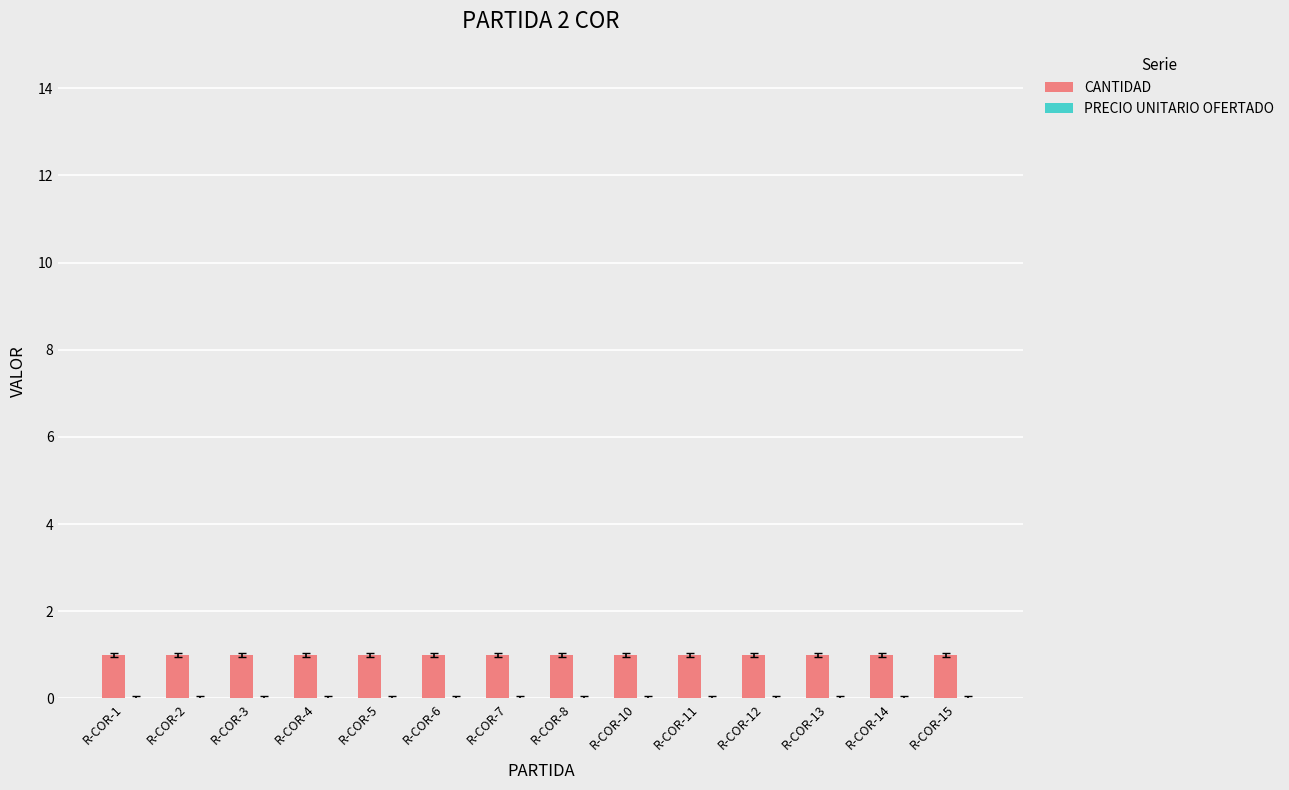

How many bars are there in total?

28